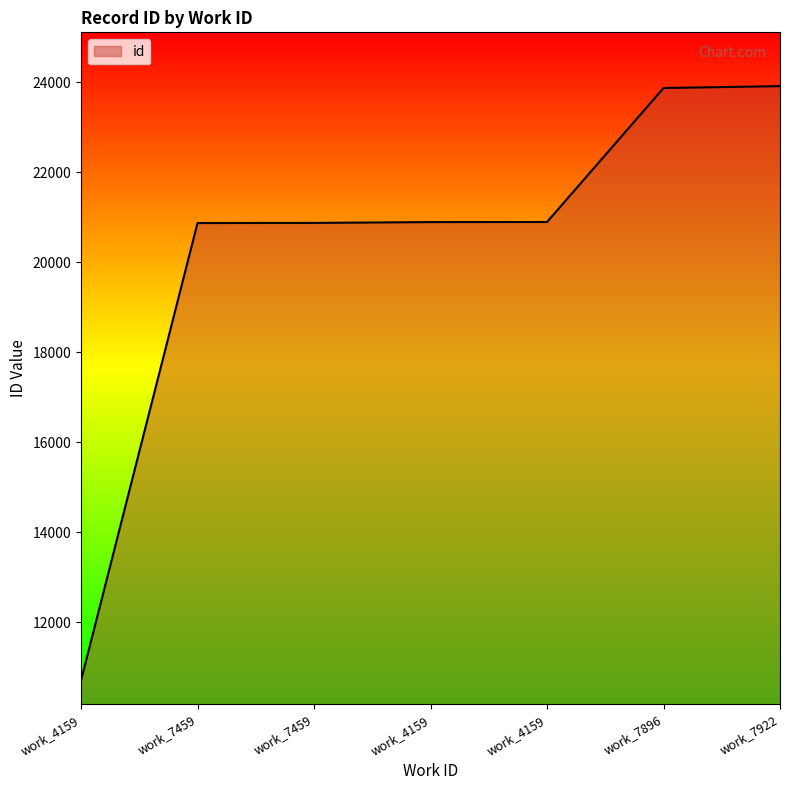

Is this an area chart (filled region under the line)?

Yes